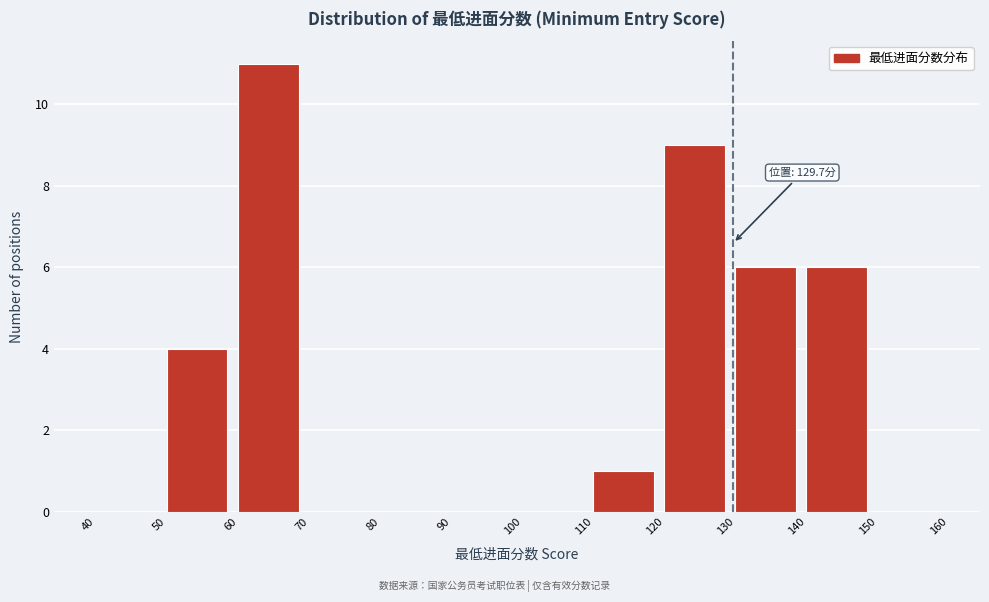

Which range on the x-axis has the tallest bar?

60 to 70